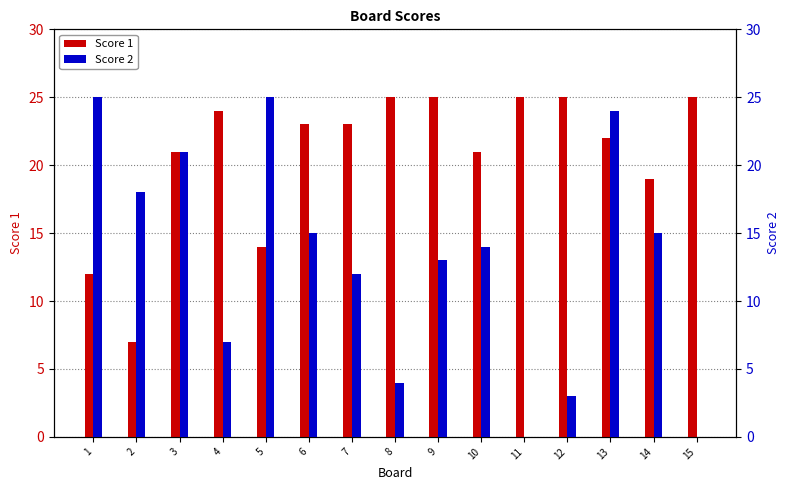

What are all the series names shown in the legend?

Score 1, Score 2